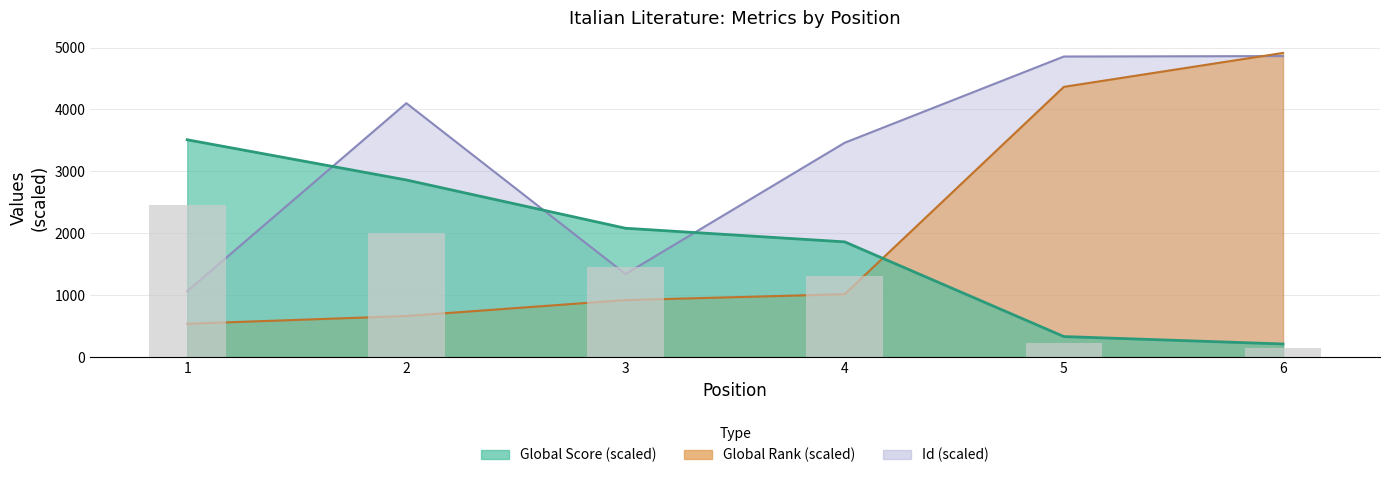

Reading left to right, list all the values displayed in this chart.

1=2457.0	2=2002.0	3=1456.0	4=1302.0	5=231.0	6=147.0